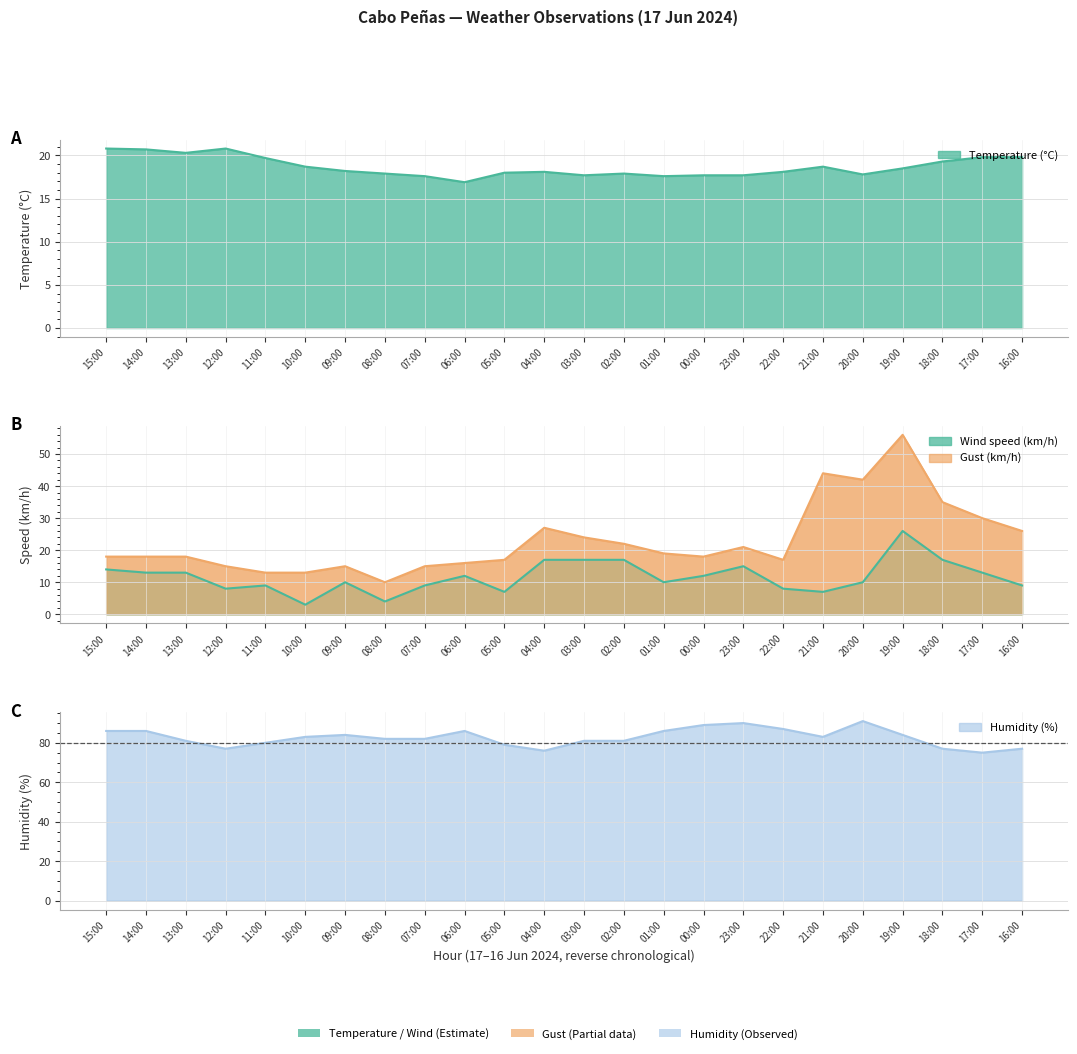

Reading left to right, list all the values displayed in this chart.

Temperature (°C): 15:00=20.8	14:00=20.7	13:00=20.3	12:00=20.8	11:00=19.7	10:00=18.7	09:00=18.2	08:00=17.9	07:00=17.6	06:00=16.9	05:00=18.0	04:00=18.1	03:00=17.7	02:00=17.9	01:00=17.6	00:00=17.7	23:00=17.7	22:00=18.1	21:00=18.7	20:00=17.8	19:00=18.5	18:00=19.3	17:00=19.8	16:00=19.8
Wind speed (km/h): 15:00=14.0	14:00=13.0	13:00=13.0	12:00=8.0	11:00=9.0	10:00=3.0	09:00=10.0	08:00=4.0	07:00=9.0	06:00=12.0	05:00=7.0	04:00=17.0	03:00=17.0	02:00=17.0	01:00=10.0	00:00=12.0	23:00=15.0	22:00=8.0	21:00=7.0	20:00=10.0	19:00=26.0	18:00=17.0	17:00=13.0	16:00=9.0
Gust (km/h): 15:00=18.0	14:00=18.0	13:00=18.0	12:00=15.0	11:00=13.0	10:00=13.0	09:00=15.0	08:00=10.0	07:00=15.0	06:00=16.0	05:00=17.0	04:00=27.0	03:00=24.0	02:00=22.0	01:00=19.0	00:00=18.0	23:00=21.0	22:00=17.0	21:00=44.0	20:00=42.0	19:00=56.0	18:00=35.0	17:00=30.0	16:00=26.0
Humidity (%): 15:00=86.0	14:00=86.0	13:00=81.0	12:00=77.0	11:00=80.0	10:00=83.0	09:00=84.0	08:00=82.0	07:00=82.0	06:00=86.0	05:00=79.0	04:00=76.0	03:00=81.0	02:00=81.0	01:00=86.0	00:00=89.0	23:00=90.0	22:00=87.0	21:00=83.0	20:00=91.0	19:00=84.0	18:00=77.0	17:00=75.0	16:00=77.0